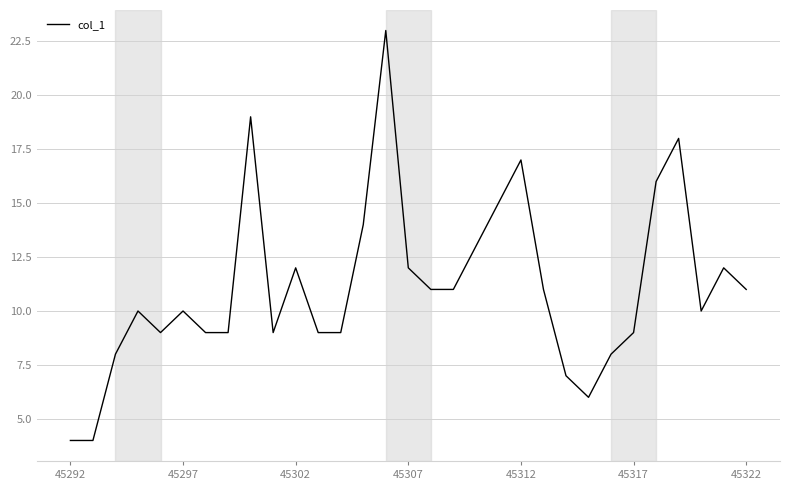

What is the maximum value shown in the chart?

23